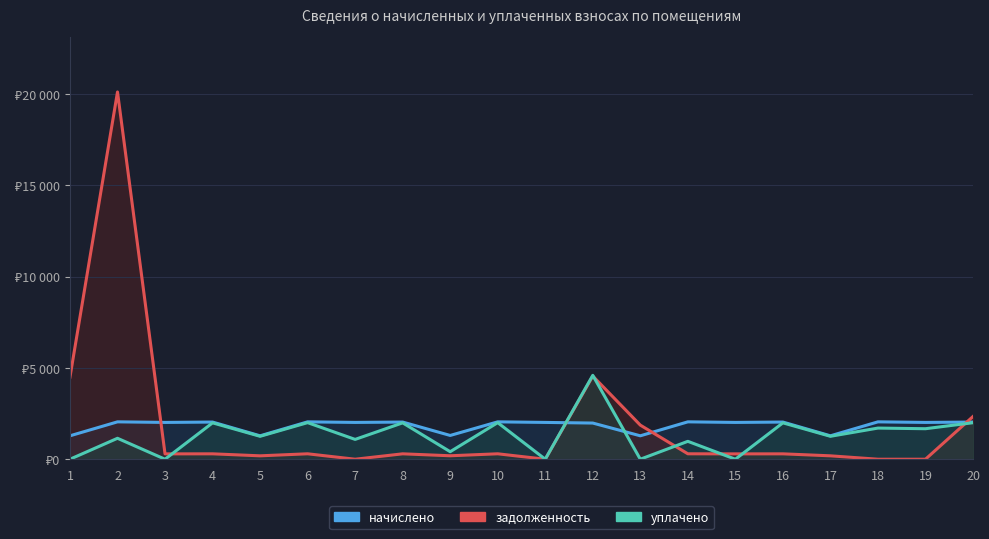

What is the difference between the maximum and second lowest values in the задолженность series?

20115.9